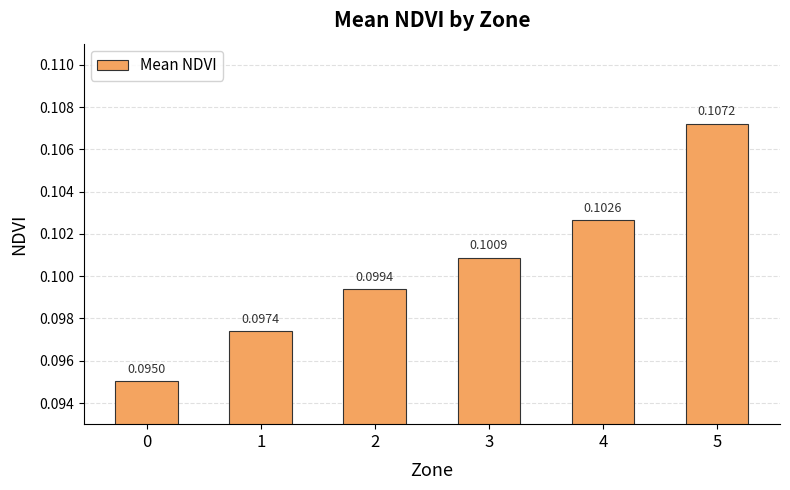

List the labels in order of value, largest first.

5, 4, 3, 2, 1, 0